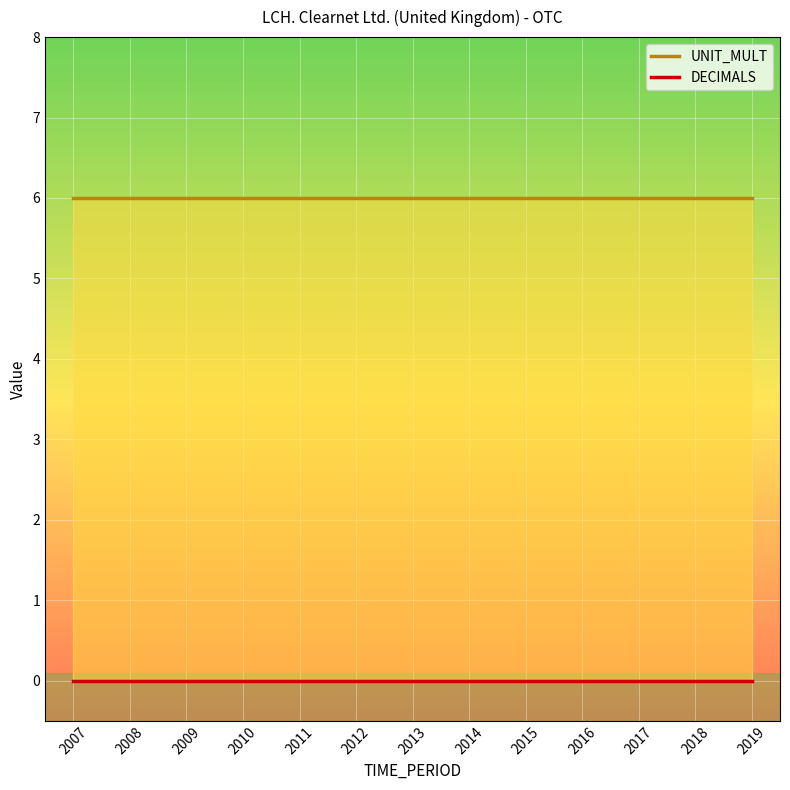

What is the sum of the UNIT_MULT values at 2012 and 2008?

12